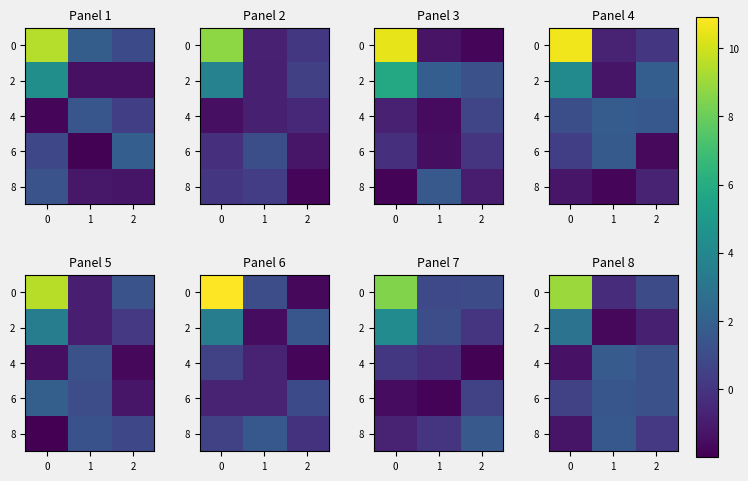

List the series in order of their peak value, highest first.

0, 2, 4, 8, 6